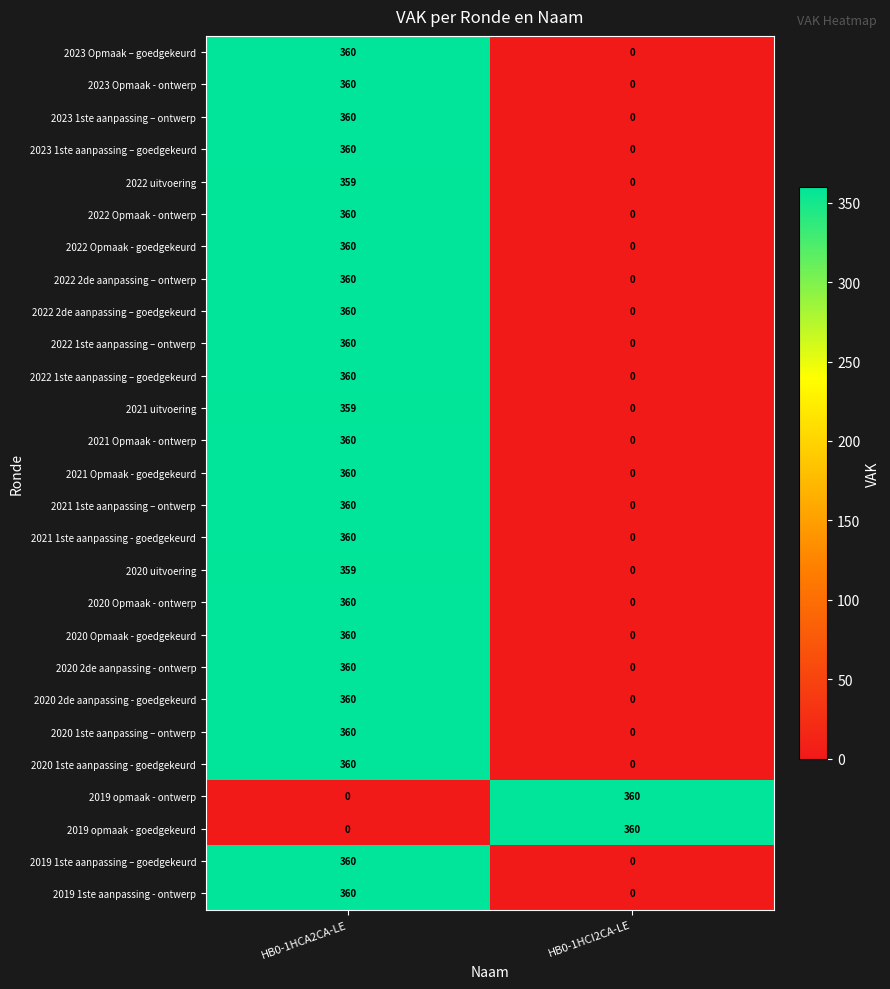

What is the difference between the maximum and minimum values in the 2022 uitvoering series?

359